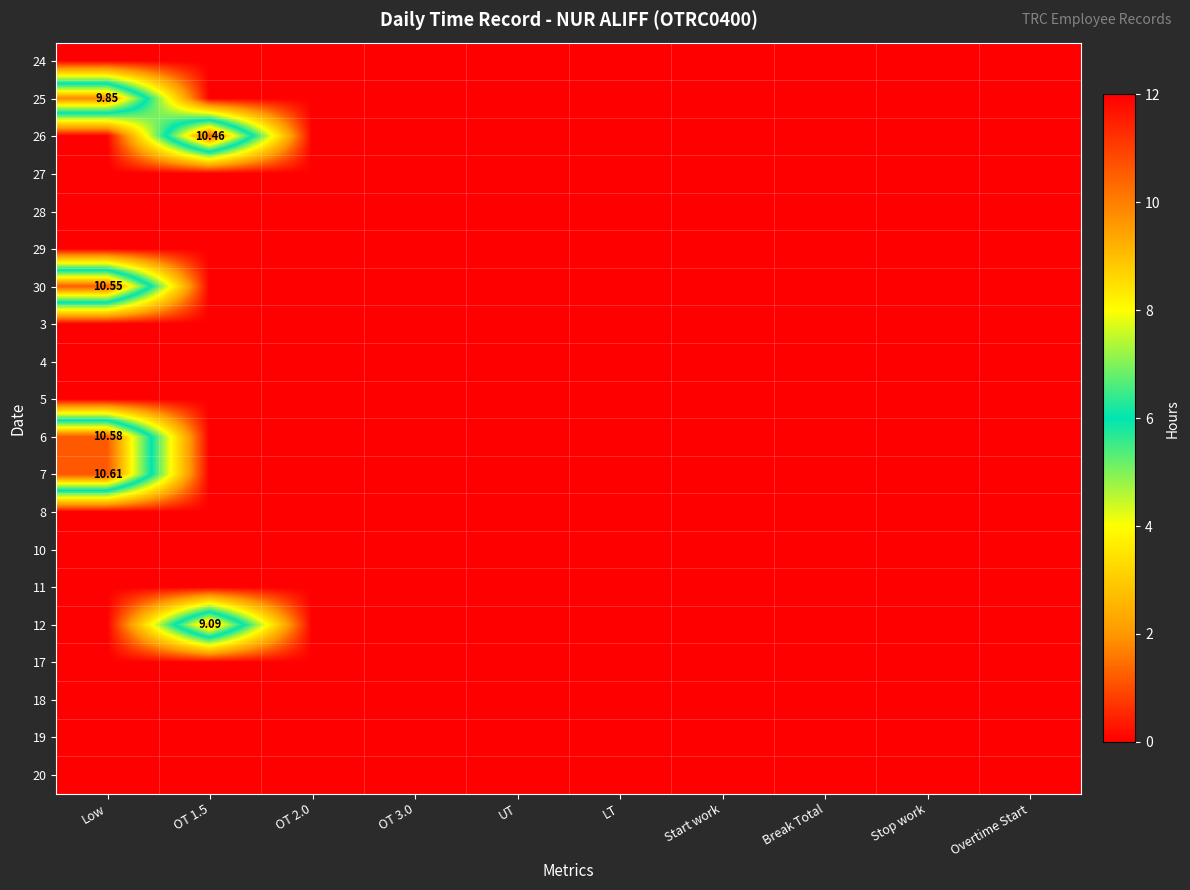

Count the 12 values in the range 0 to 1.

9